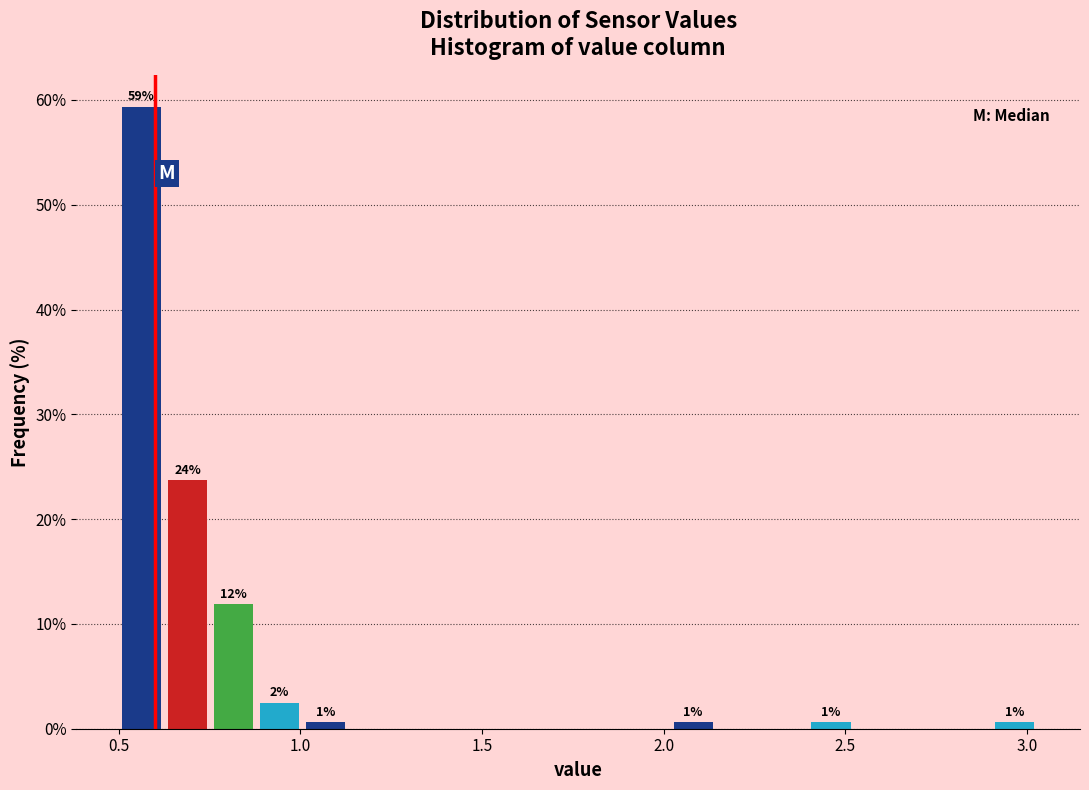

Read against the x-axis, roughly where is the centre of the tallest bar?

0.55